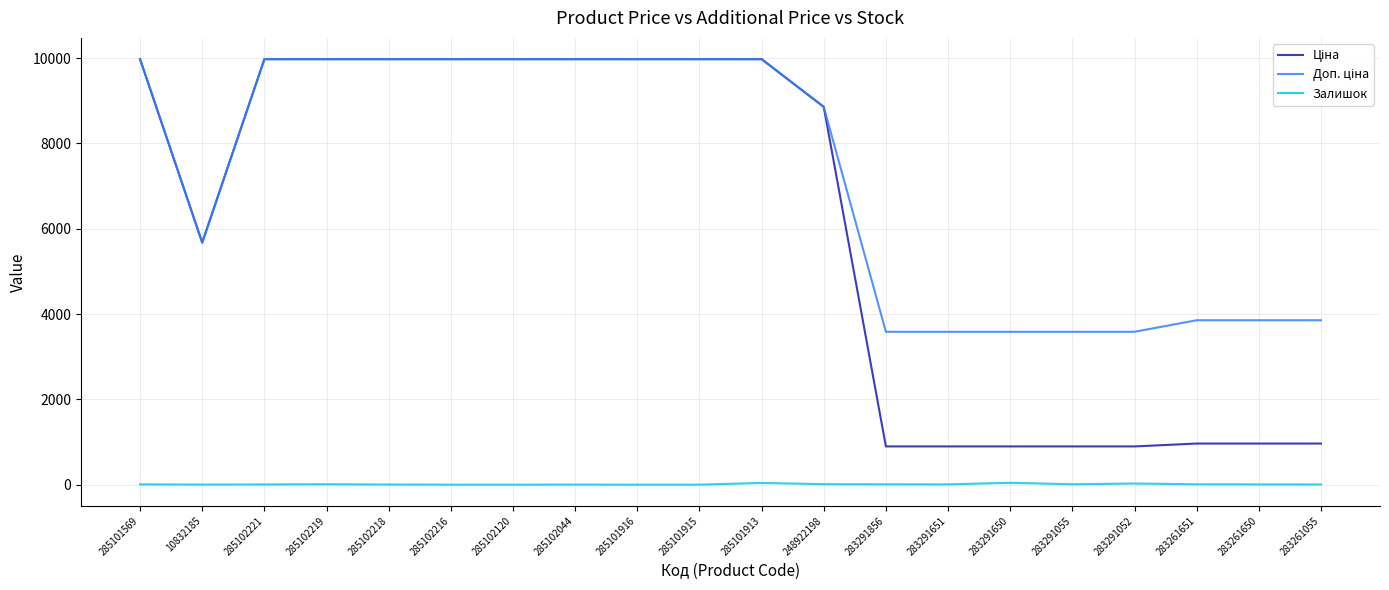

What is the maximum value shown in the chart?

9975.0